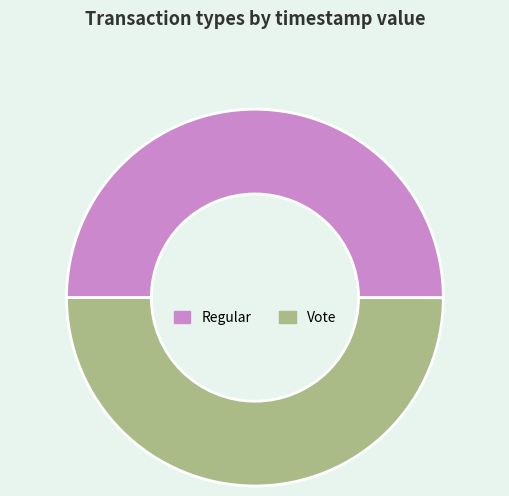

Is it true that Regular is 42% of the pie?

False